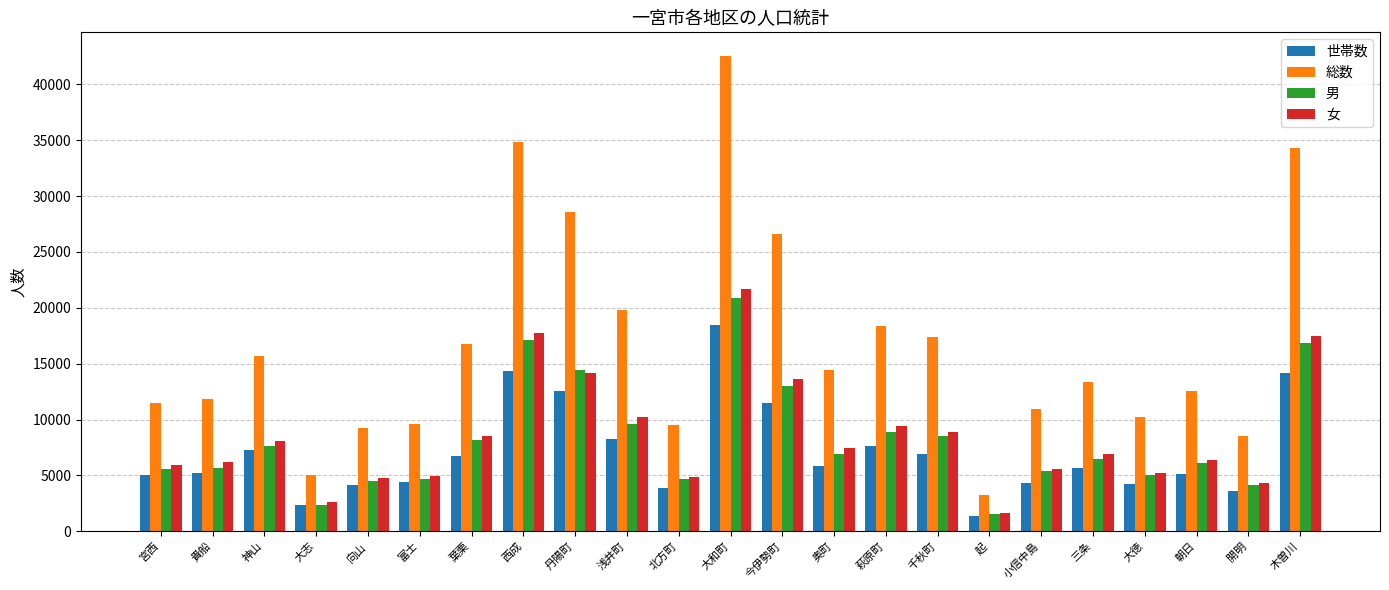

Does the chart contain stacked bars?

No